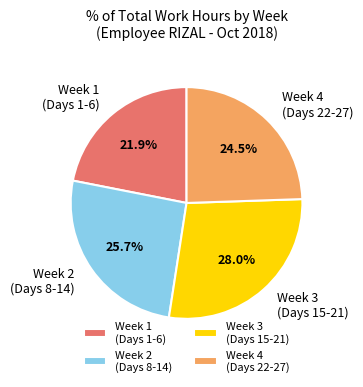

Between Week 3 (Days 15-21) and Week 4 (Days 22-27), which is larger?

Week 3 (Days 15-21)